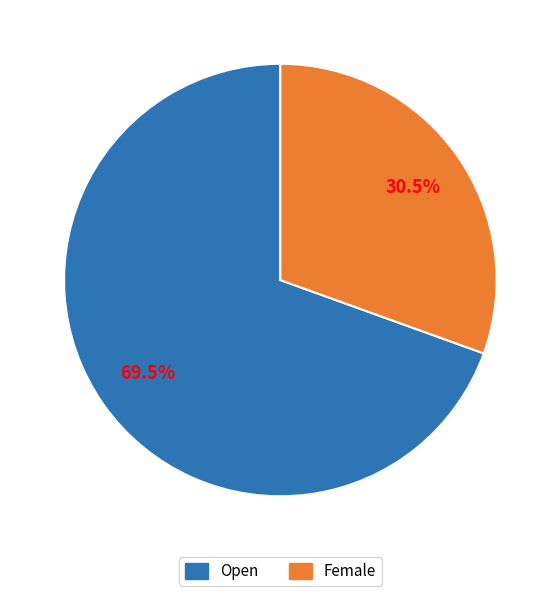

Does any single category account for the majority?

Yes